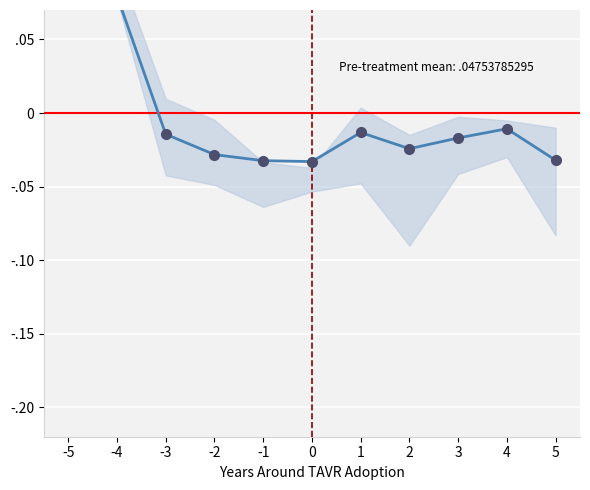

Reading left to right, what are all the values shown in this chart?

-5=0.1	-4=0.1	-3=-0.0	-2=-0.0	-1=-0.0	0=-0.0	1=-0.0	2=-0.0	3=-0.0	4=-0.0	5=-0.0